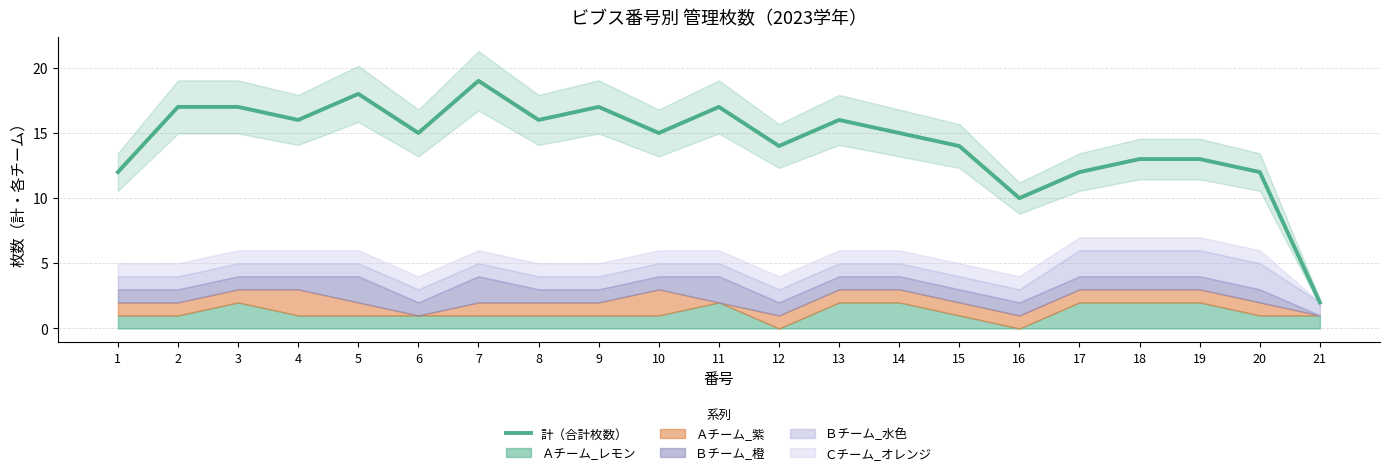

Reading right to left, what are all the values shown in this chart?

21=2	20=12	19=13	18=13	17=12	16=10	15=14	14=15	13=16	12=14	11=17	10=15	9=17	8=16	7=19	6=15	5=18	4=16	3=17	2=17	1=12